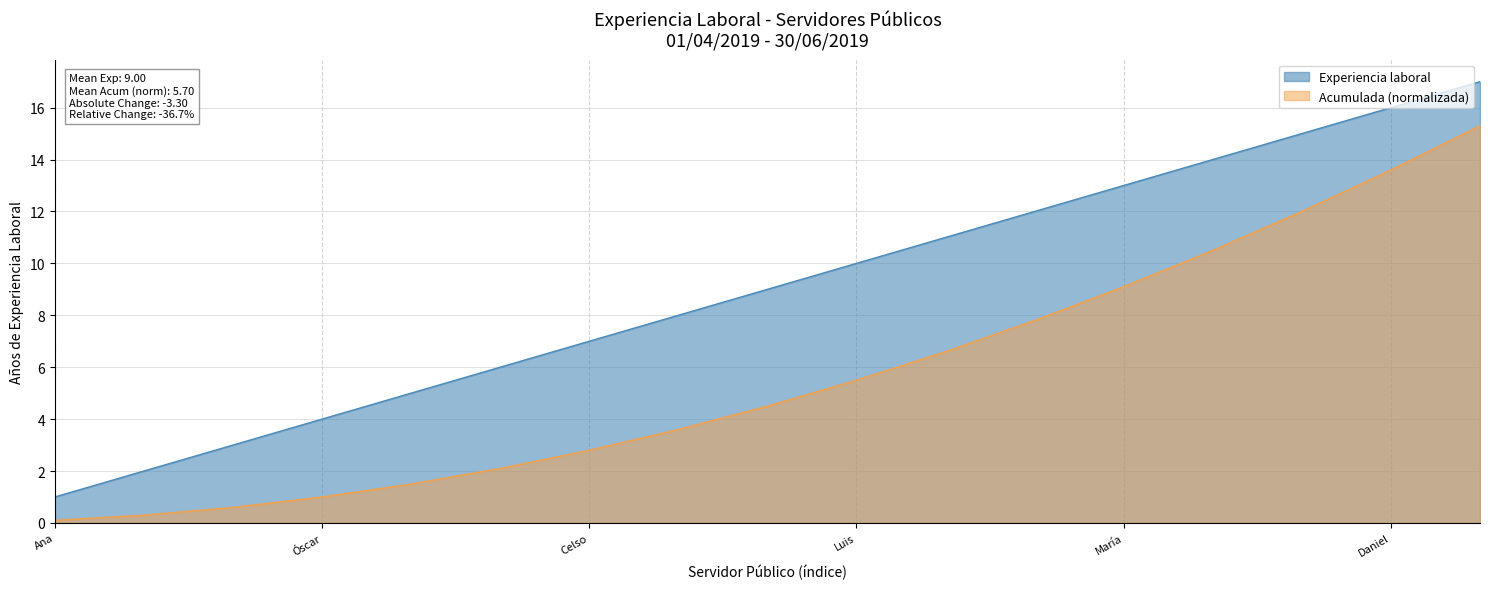

At which category does the chart reach its minimum across all series?

Ana